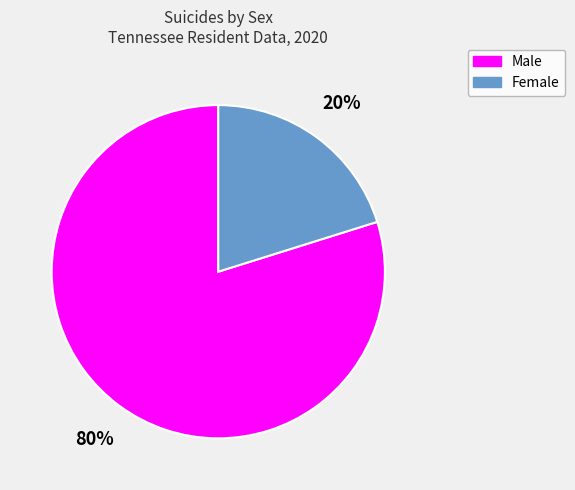

Which category has the smallest portion of the pie?

Female